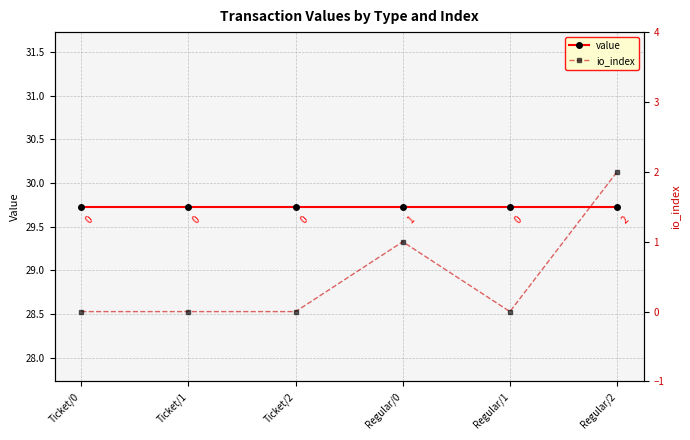

True or false: value and io_index cross at least once.

False